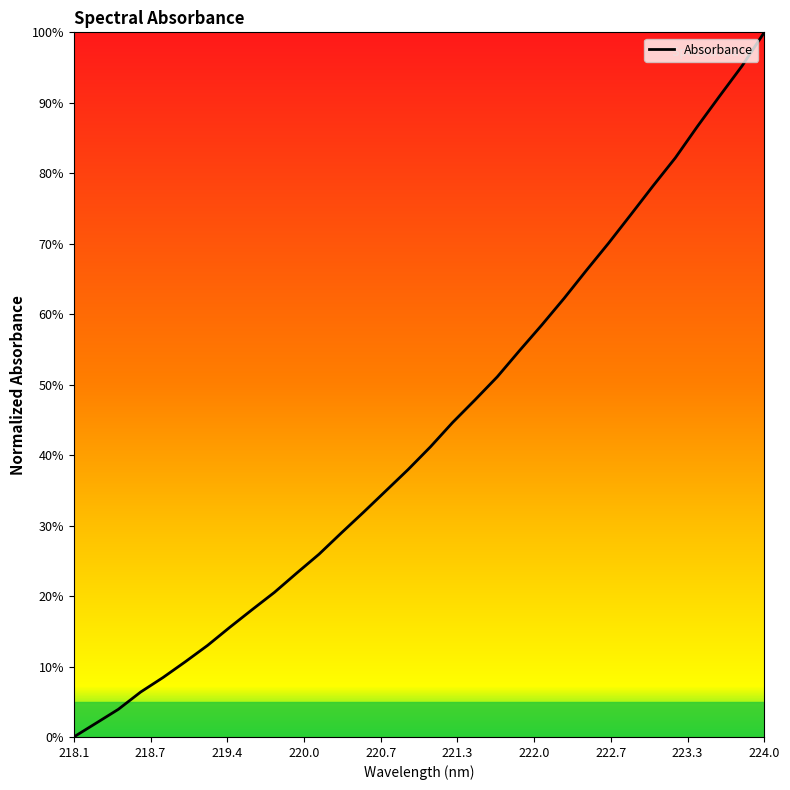

What is the difference between the maximum and minimum values?

100.0